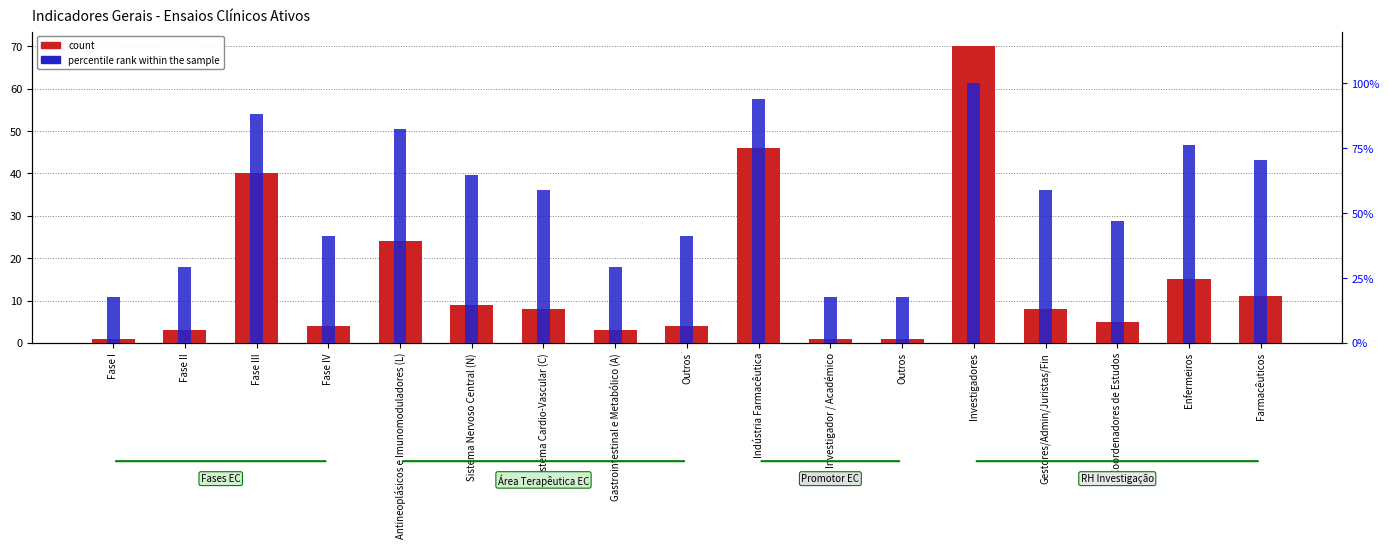

List the series in order of their overall mean, lowest first.

count, percentile rank within the sample